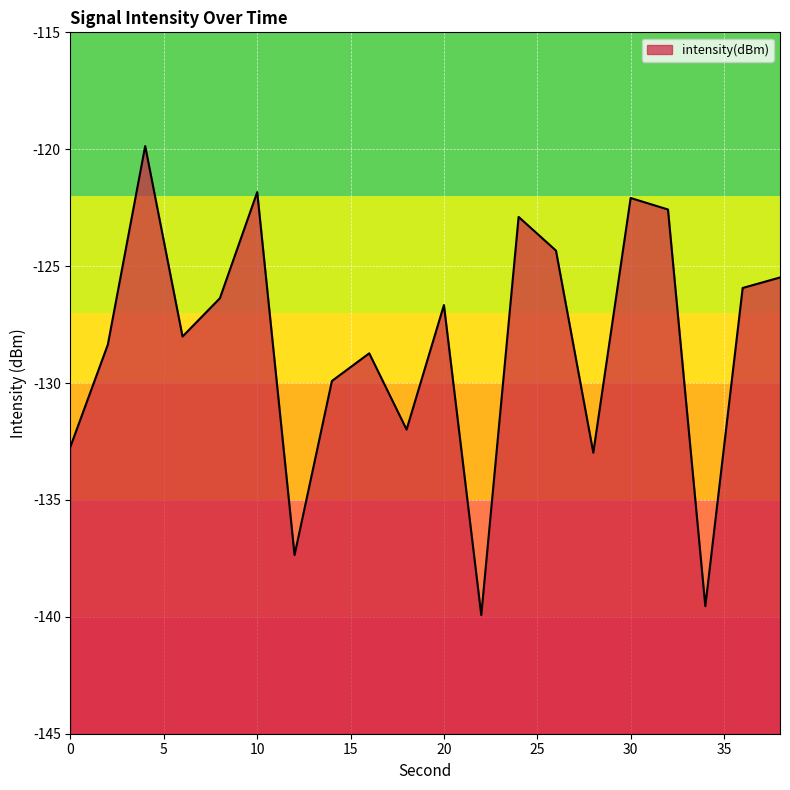

How many points are higher than both their immediate neighbors (excluding endpoints)?

6